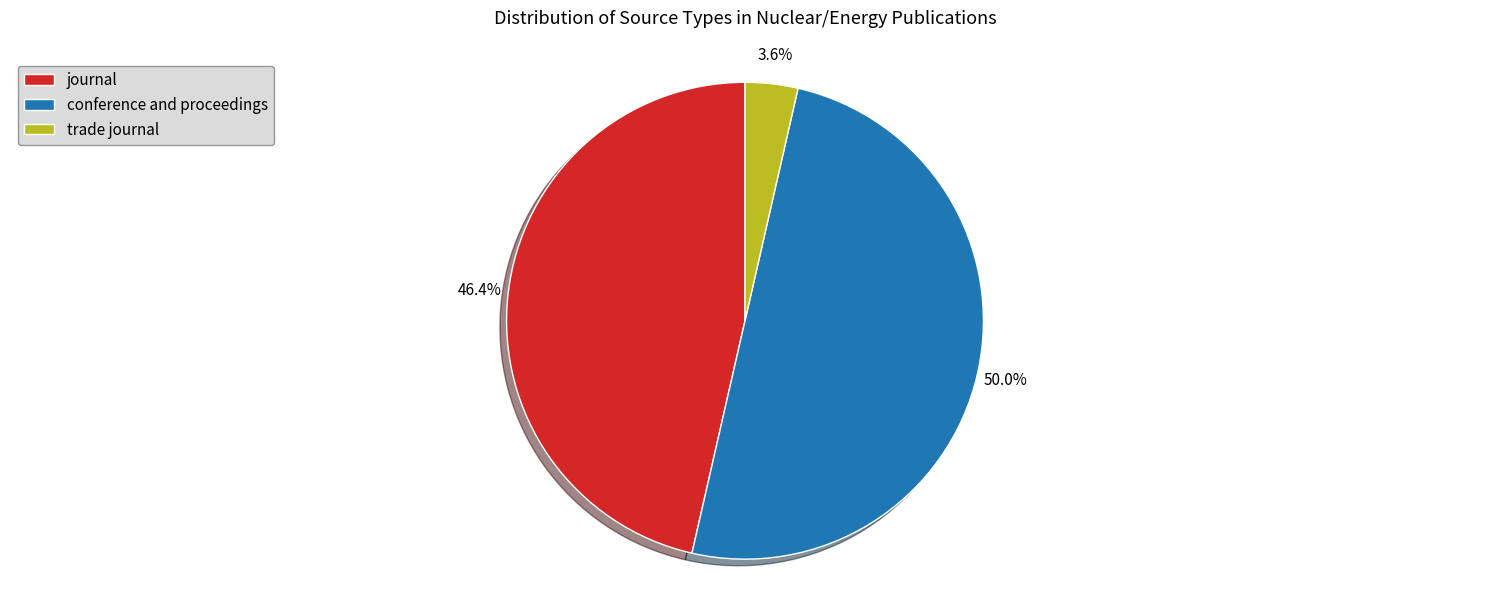

Rank the categories by value from lowest to highest.

trade journal, journal, conference and proceedings